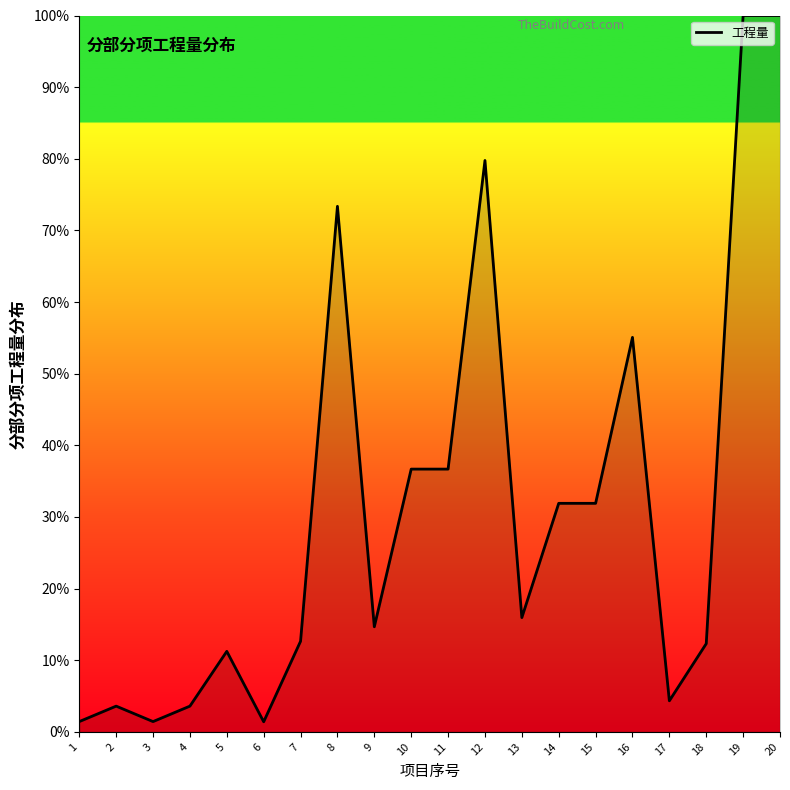

At which label is the value closest to 50?

16